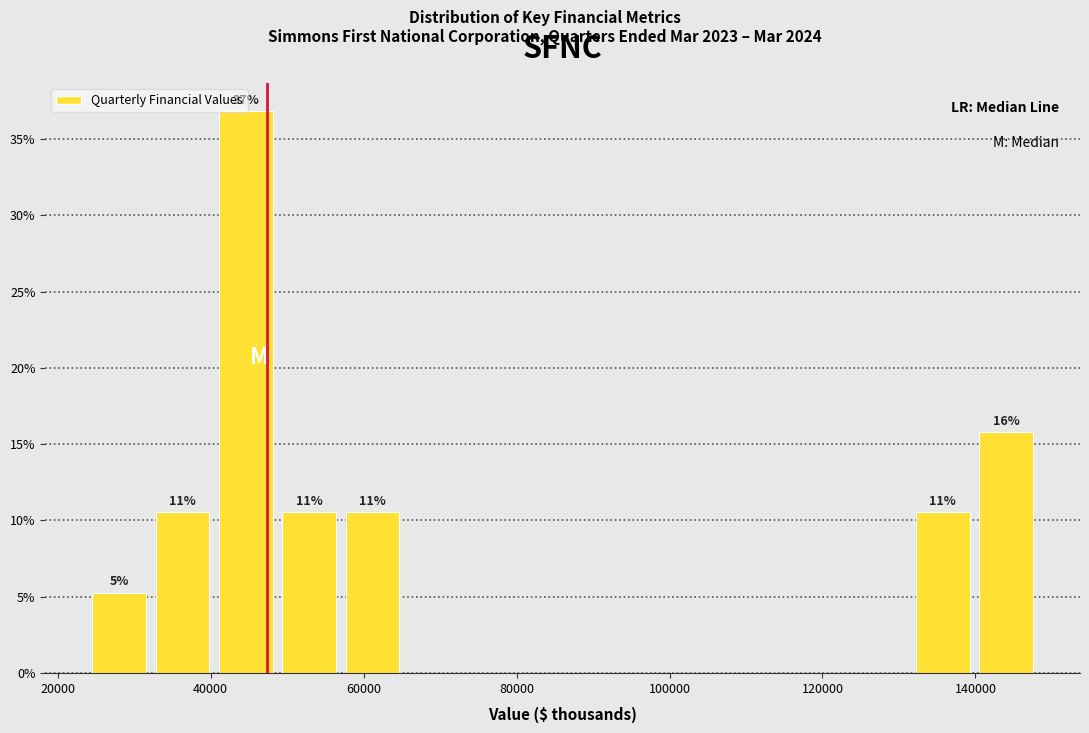

Which range on the x-axis has the tallest bar?

40000 to 48000